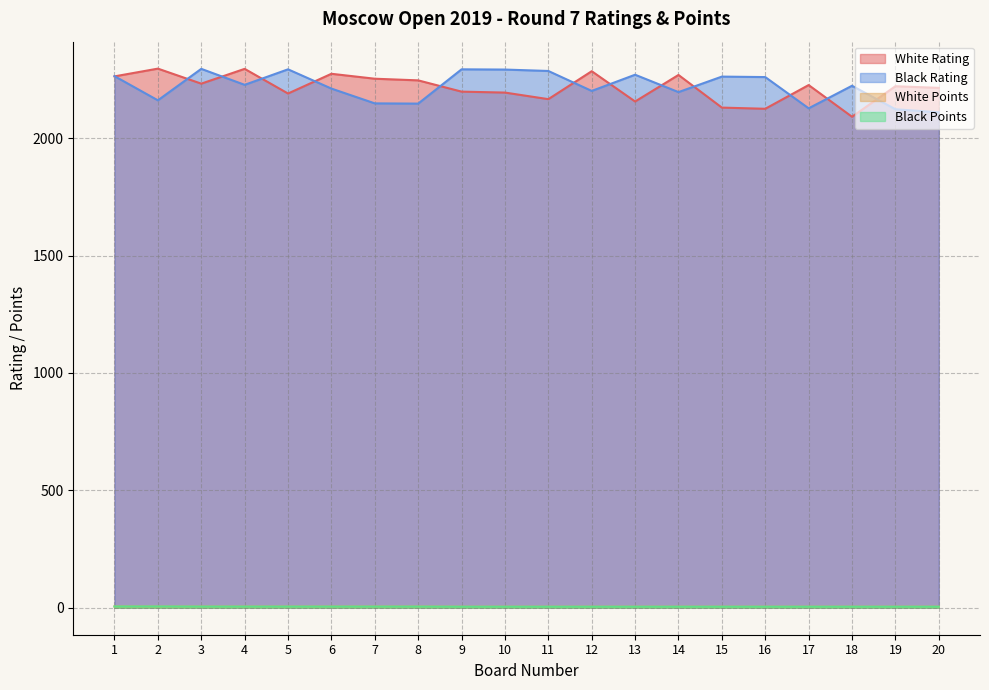

Rank the categories by White Points value from lowest to highest.

9, 10, 11, 12, 13, 14, 15, 16, 17, 18, 19, 20, 2, 3, 4, 5, 6, 7, 8, 1